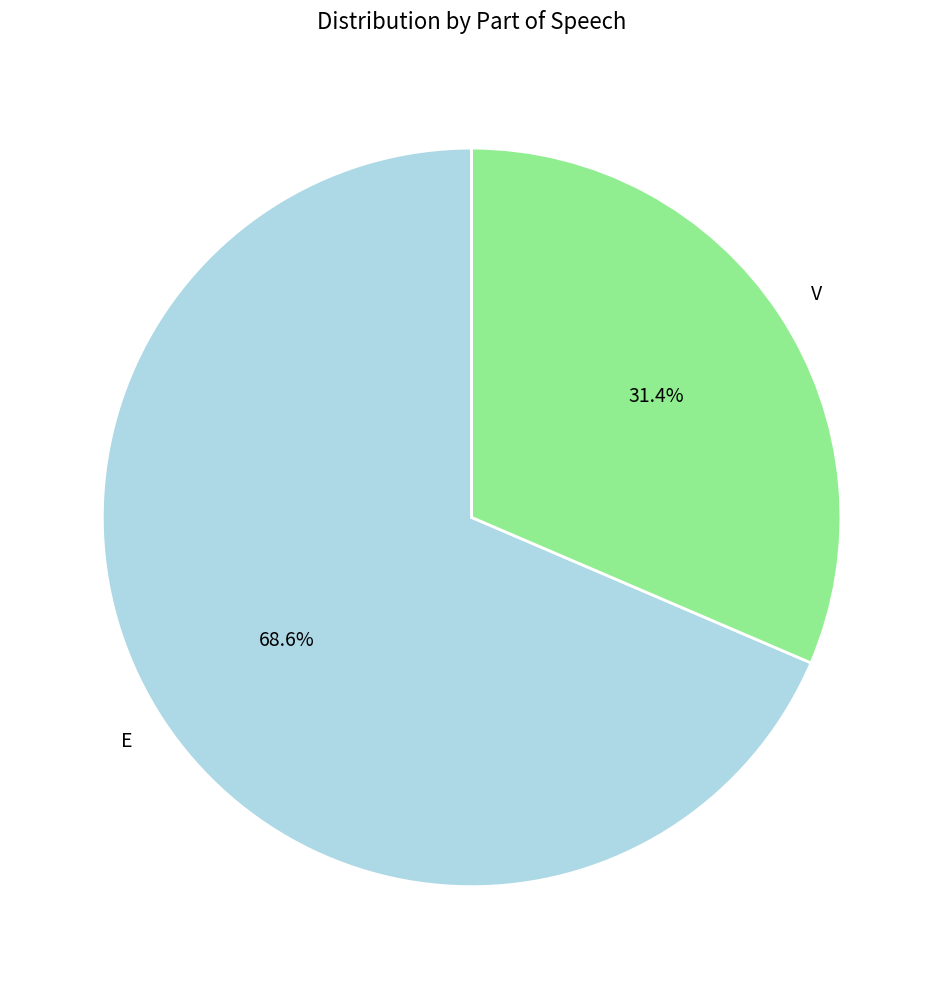

What percentage do E and V together represent?

100.0%